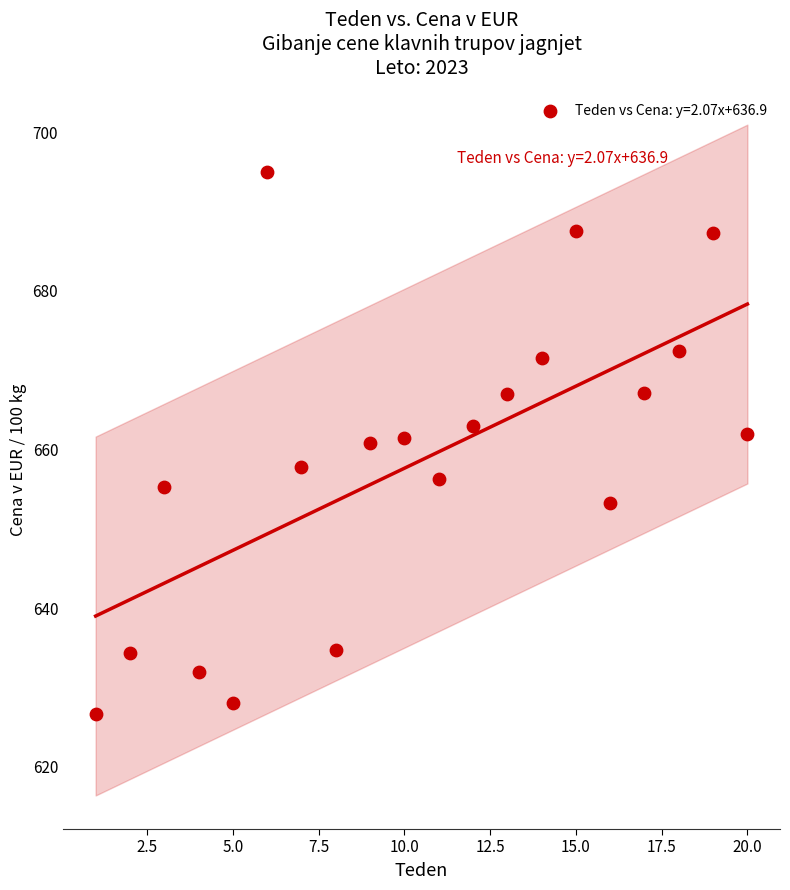

What is the range of Y values (max minus min)?

68.3